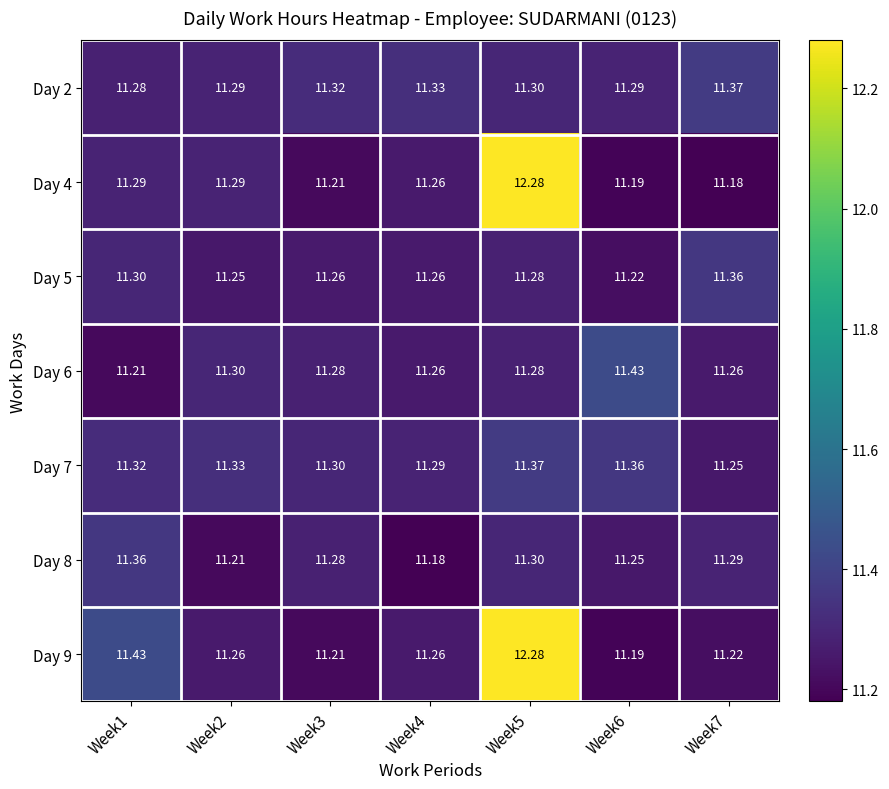

Is the value of Day 9 at Week6 greater than the value of Day 6 at Week1?

No